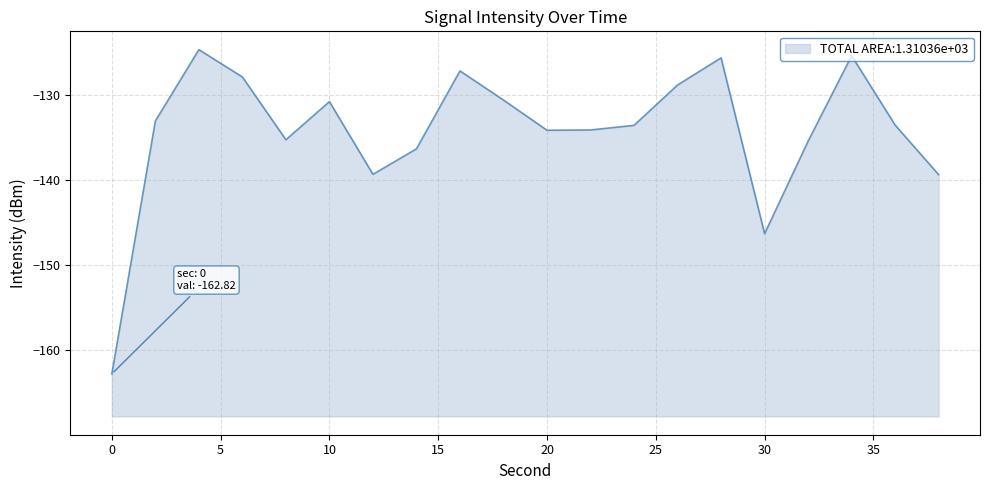

List the labels in order of value, smallest first.

0, 30, 38, 12, 14, 32, 8, 20, 22, 24, 36, 2, 10, 18, 26, 6, 16, 28, 34, 4